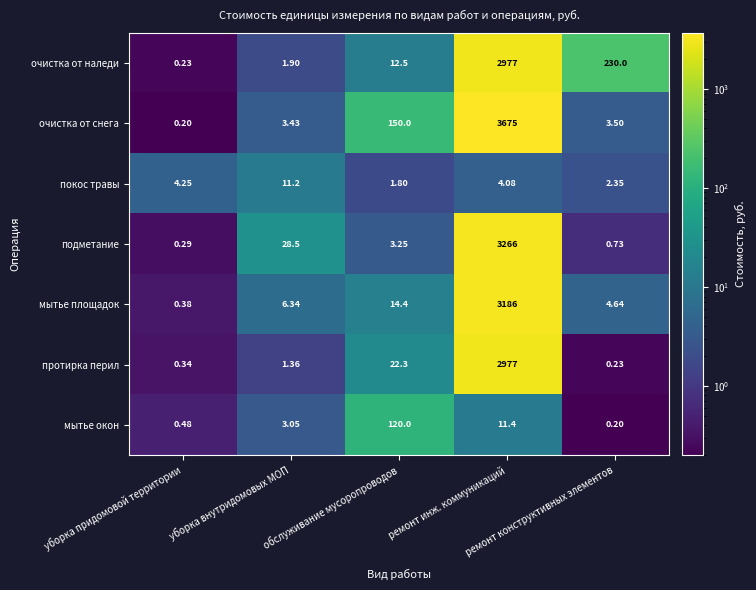

Which series has the largest total across all categories?

очистка от снега